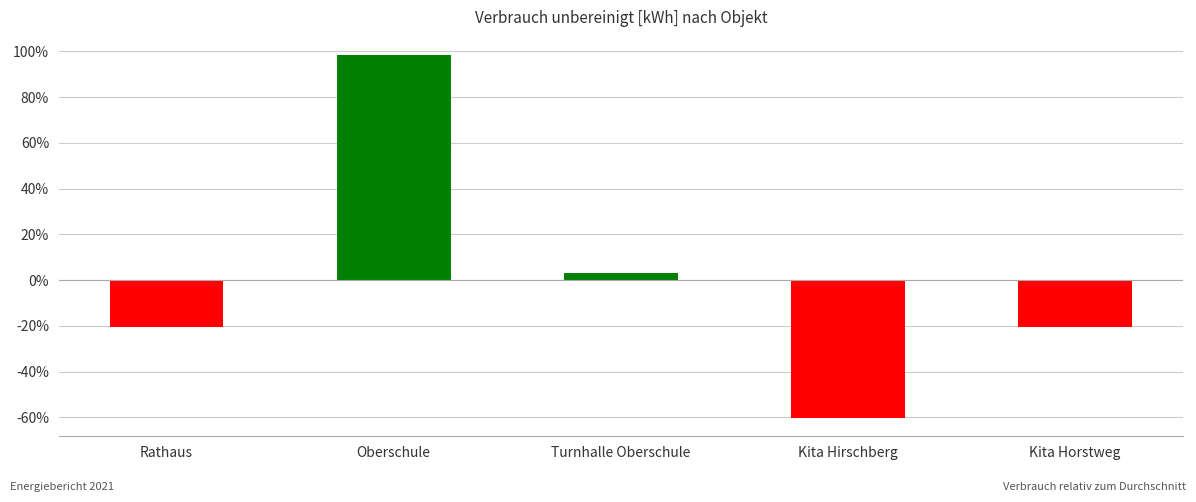

Which category has the lowest value across all series?

Kita Hirschberg